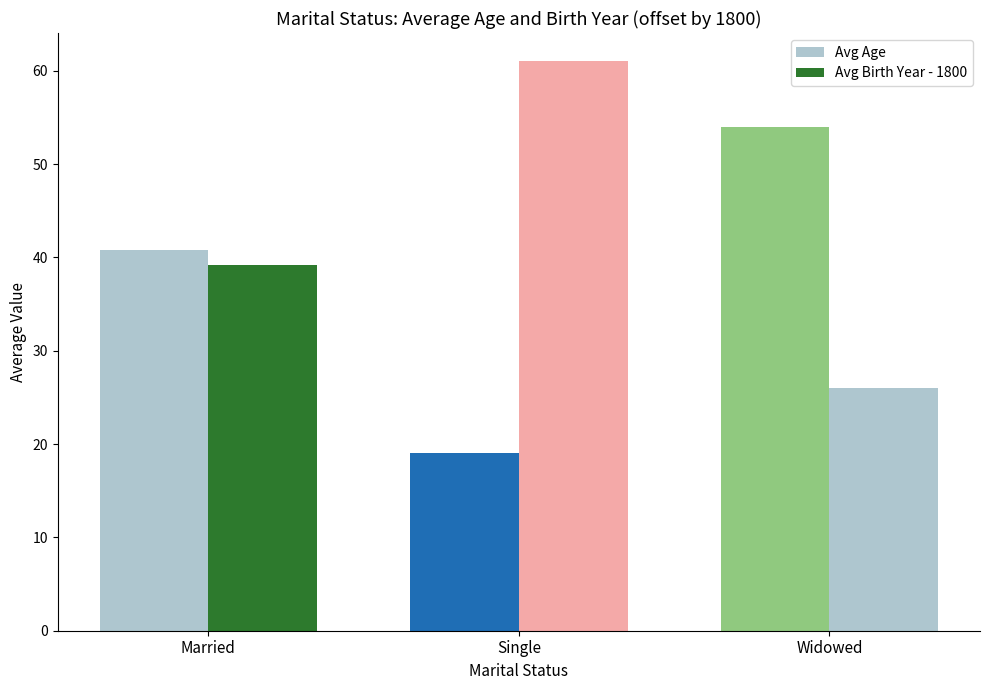

What is the label of the 1st bar from the right?

Widowed